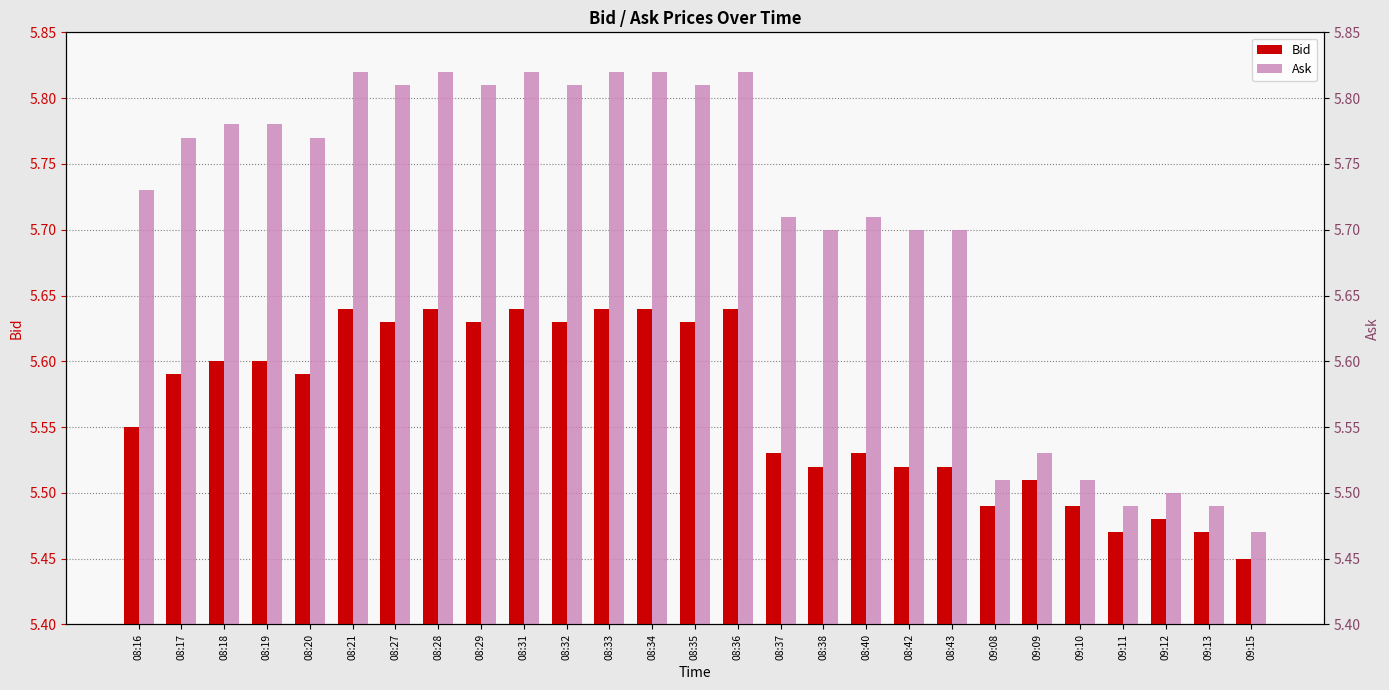

Reading right to left, extract all data points from this chart.

Bid: 09:15=5.5	09:13=5.5	09:12=5.5	09:11=5.5	09:10=5.5	09:09=5.5	09:08=5.5	08:43=5.5	08:42=5.5	08:40=5.5	08:38=5.5	08:37=5.5	08:36=5.6	08:35=5.6	08:34=5.6	08:33=5.6	08:32=5.6	08:31=5.6	08:29=5.6	08:28=5.6	08:27=5.6	08:21=5.6	08:20=5.6	08:19=5.6	08:18=5.6	08:17=5.6	08:16=5.5
Ask: 09:15=5.5	09:13=5.5	09:12=5.5	09:11=5.5	09:10=5.5	09:09=5.5	09:08=5.5	08:43=5.7	08:42=5.7	08:40=5.7	08:38=5.7	08:37=5.7	08:36=5.8	08:35=5.8	08:34=5.8	08:33=5.8	08:32=5.8	08:31=5.8	08:29=5.8	08:28=5.8	08:27=5.8	08:21=5.8	08:20=5.8	08:19=5.8	08:18=5.8	08:17=5.8	08:16=5.7